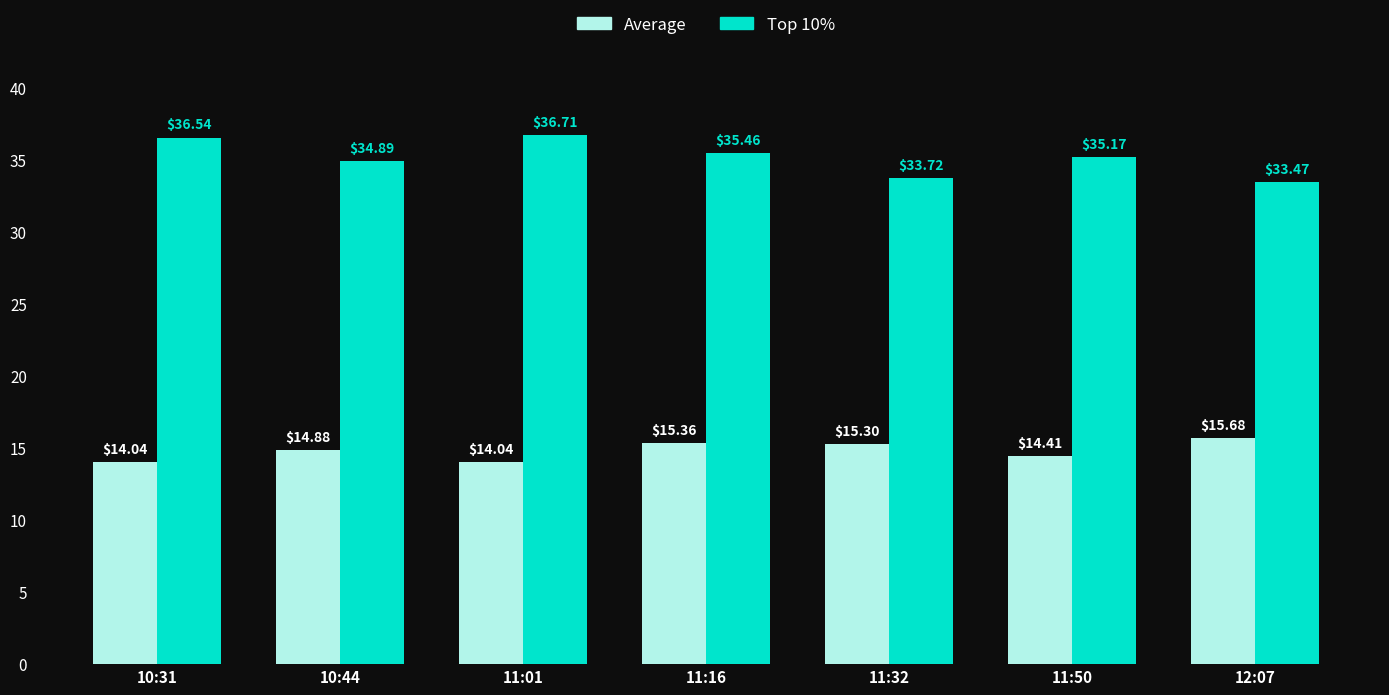

The value of Top 10% at 11:01 is 36.7. True or false?

True